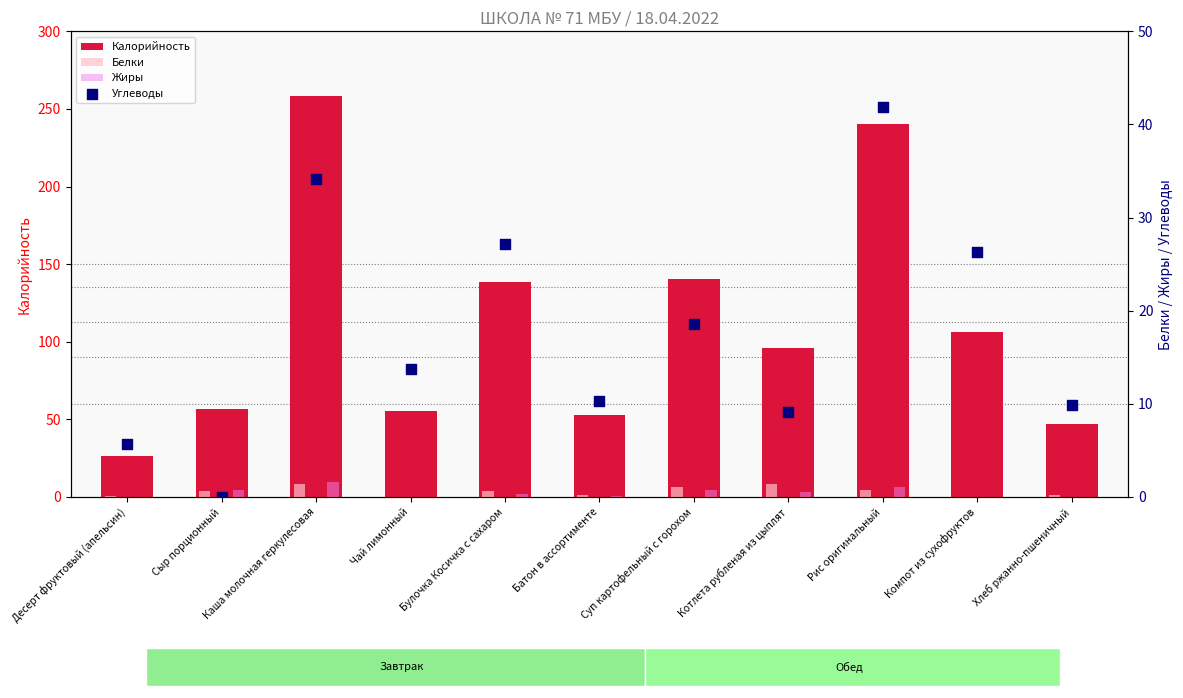

At how many categories does at least one series exceed 244?

1